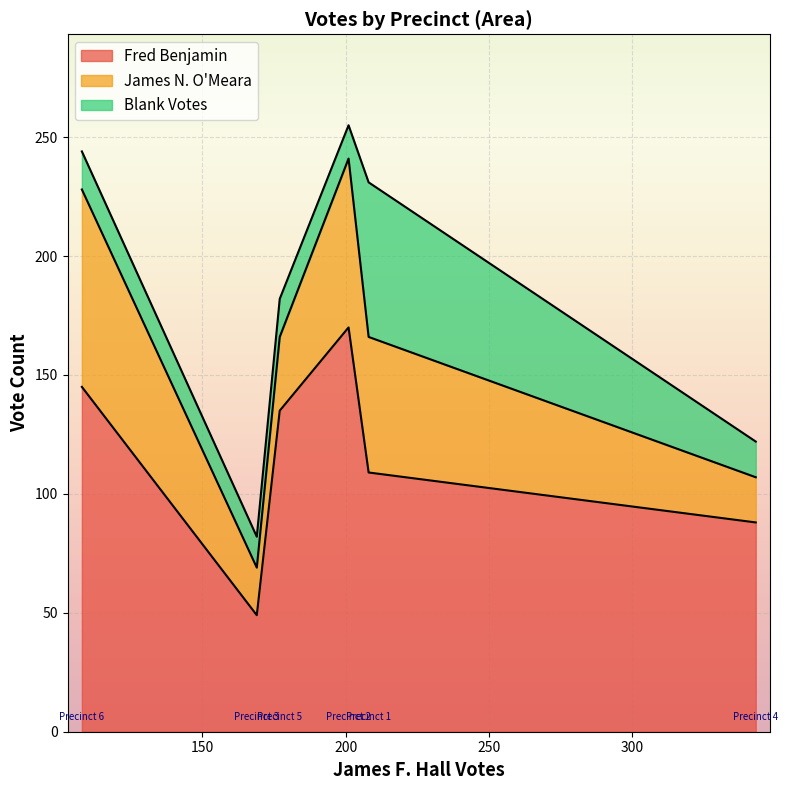

At Precinct 2, list the series in order from largest to smallest.

Fred Benjamin, James N. O'Meara, Blank Votes